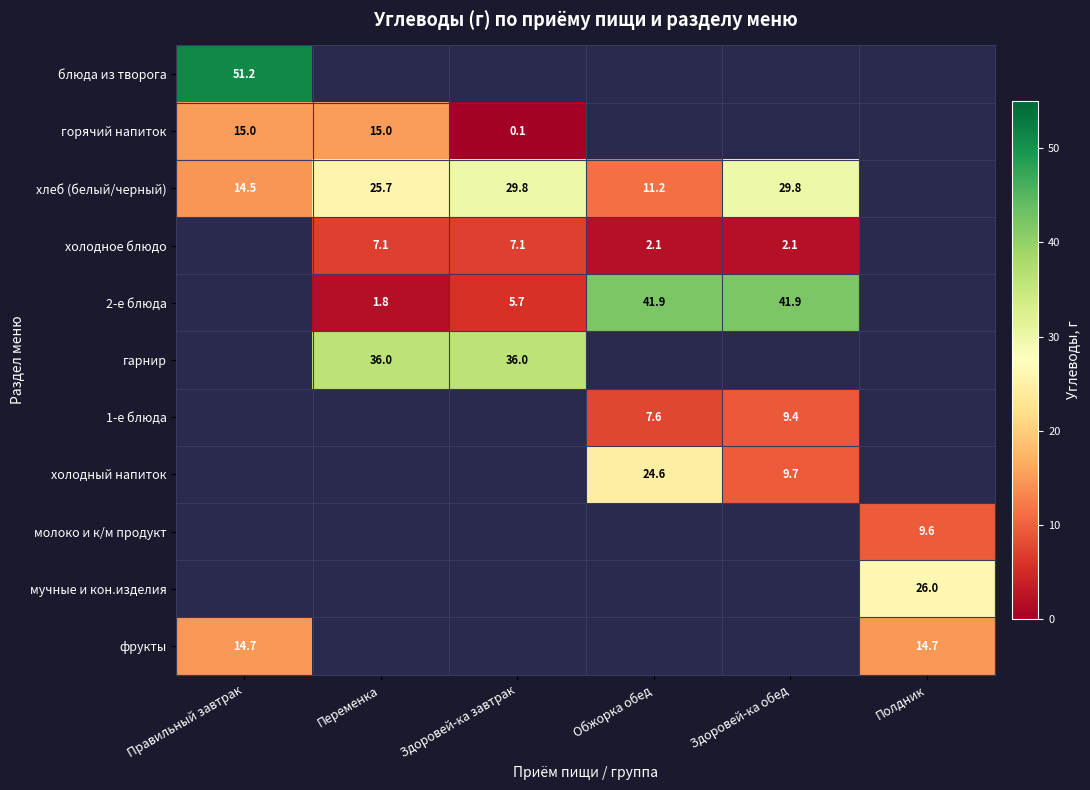

Which has a higher value, Здоровей-ка завтрак or Обжорка обед?

Обжорка обед